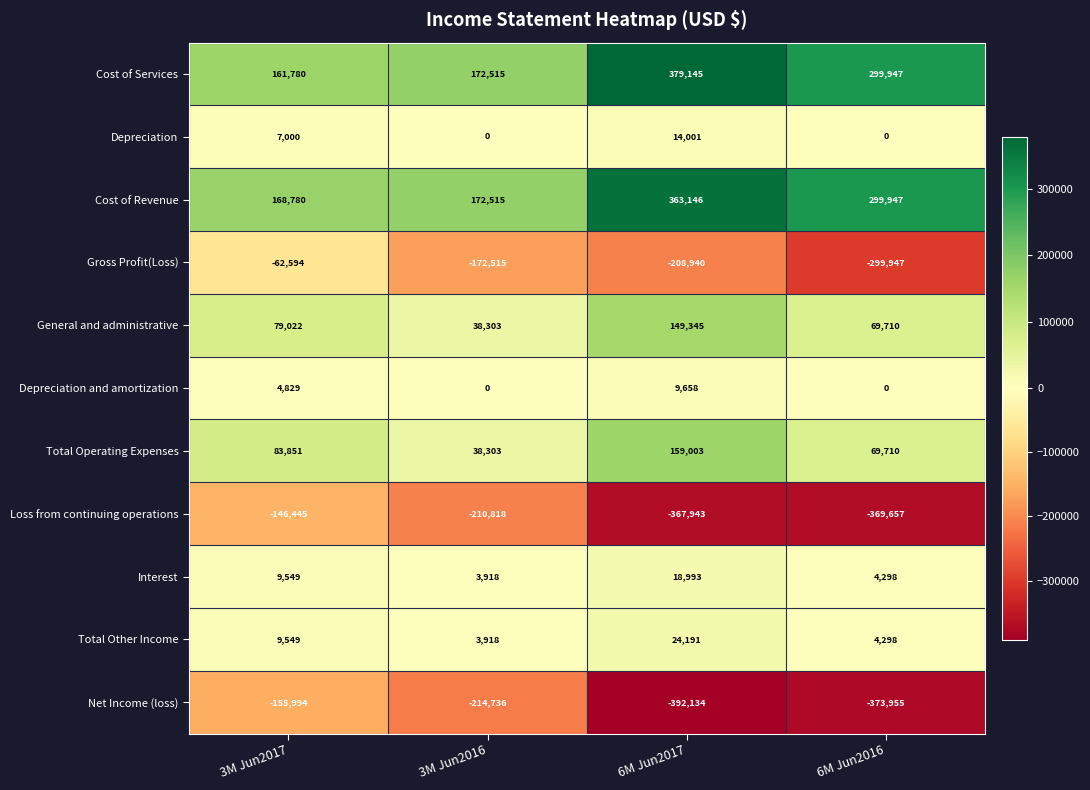

Which series has the largest total across all categories?

Cost of Services